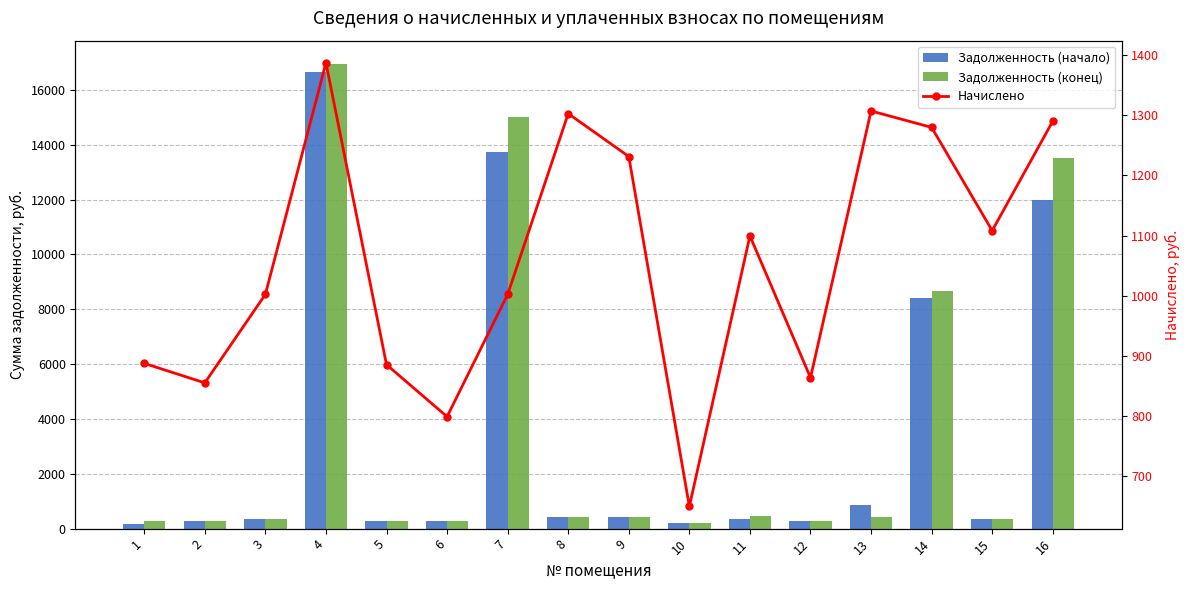

How many distinct data groups are displayed?

3